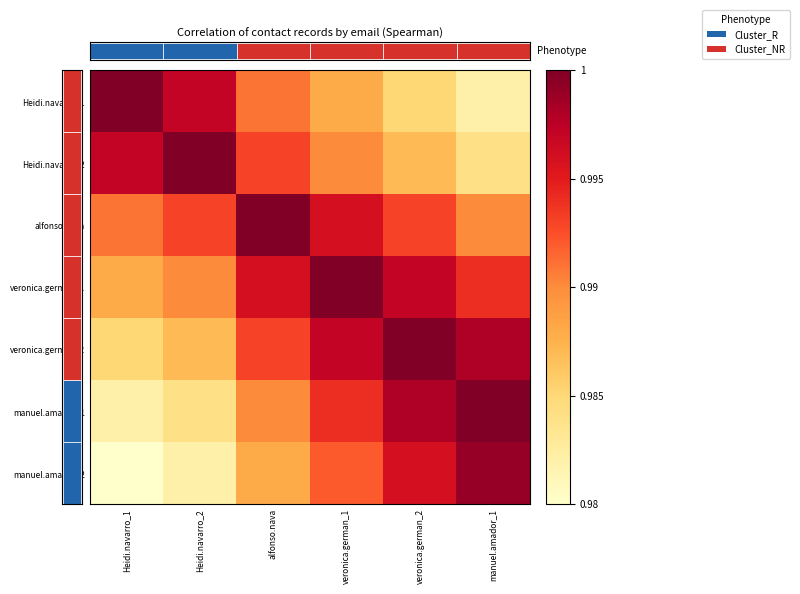

The value of veronica.german_2 at veronica.german_2 is 1.0. True or false?

True